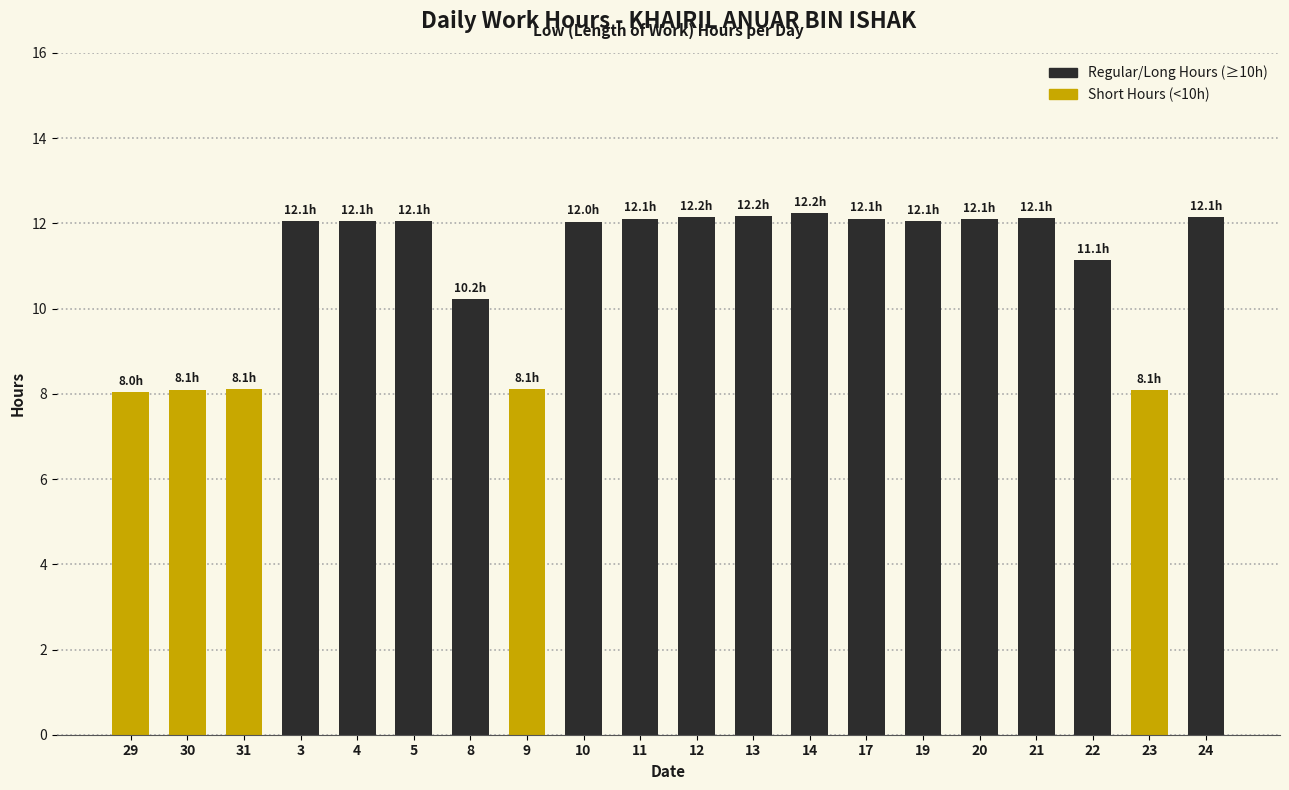

What position from the left is 24?

20